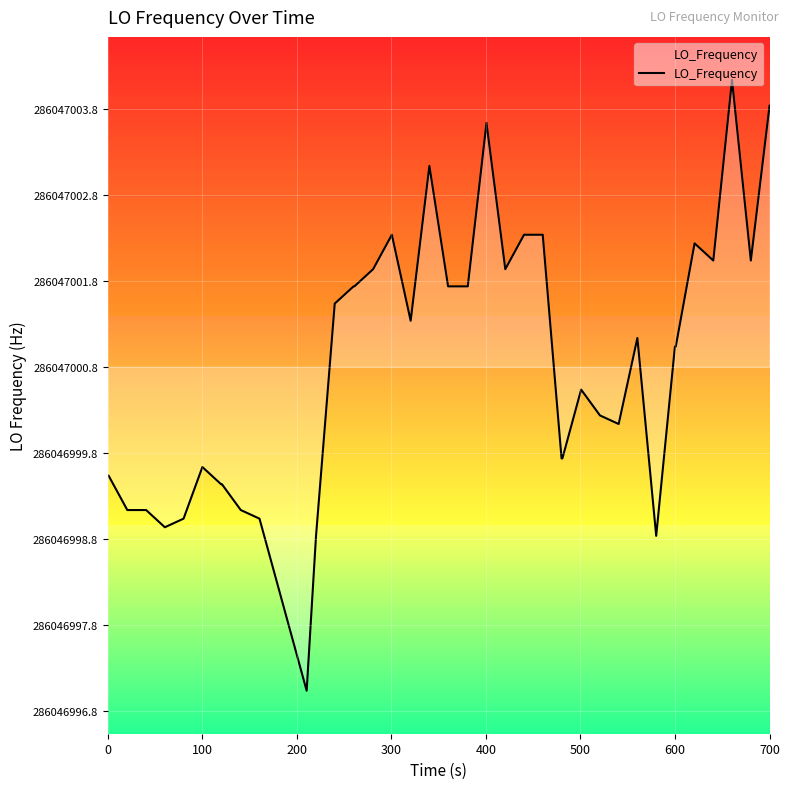

Does the chart have visible grid lines?

Yes